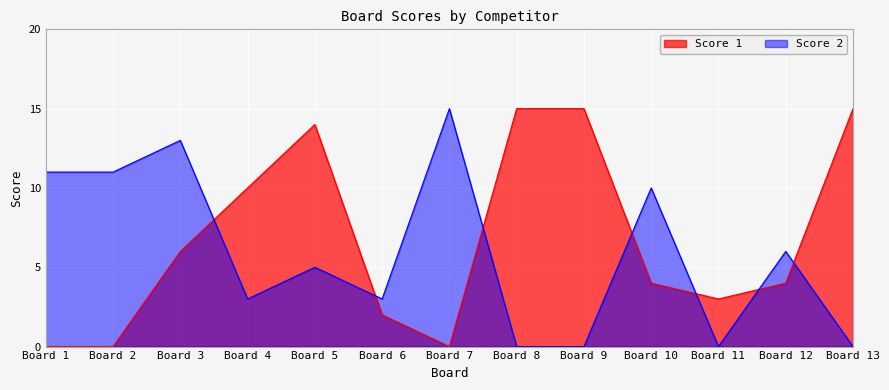

How many values in Score 2 are above zero?

9